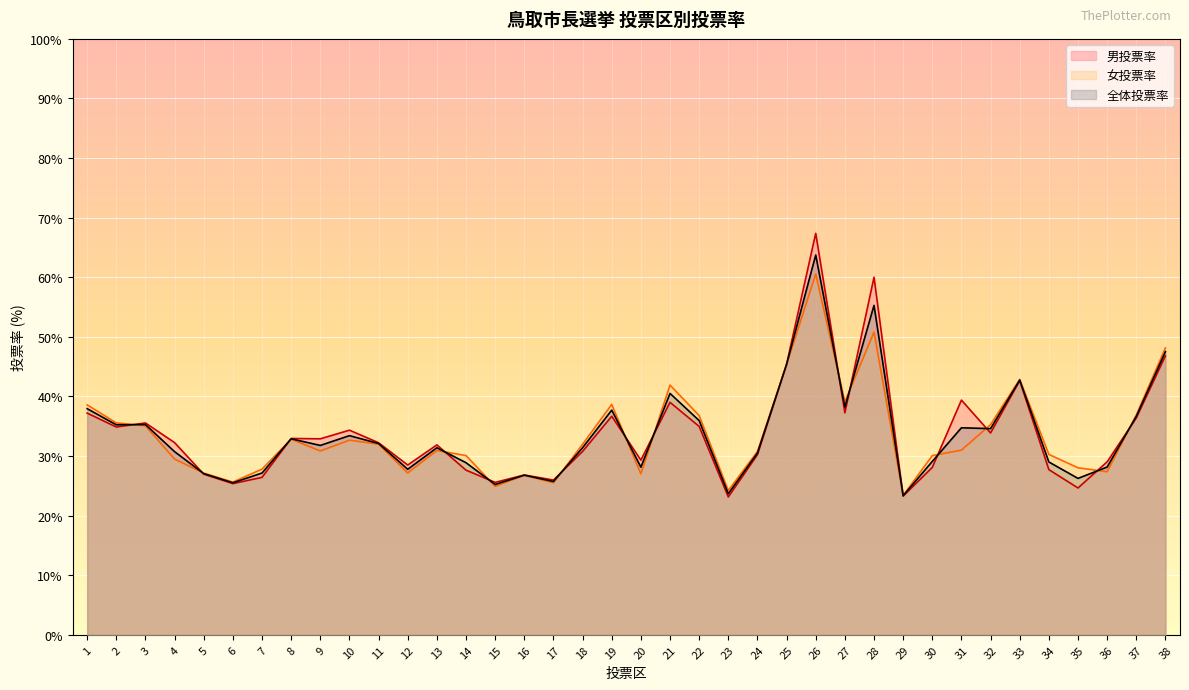

True or false: 全体投票率 and 女投票率 cross at least once.

True